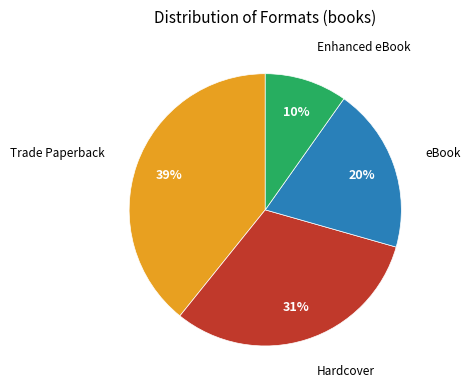

Is there any slice that represents more than half of the pie?

No